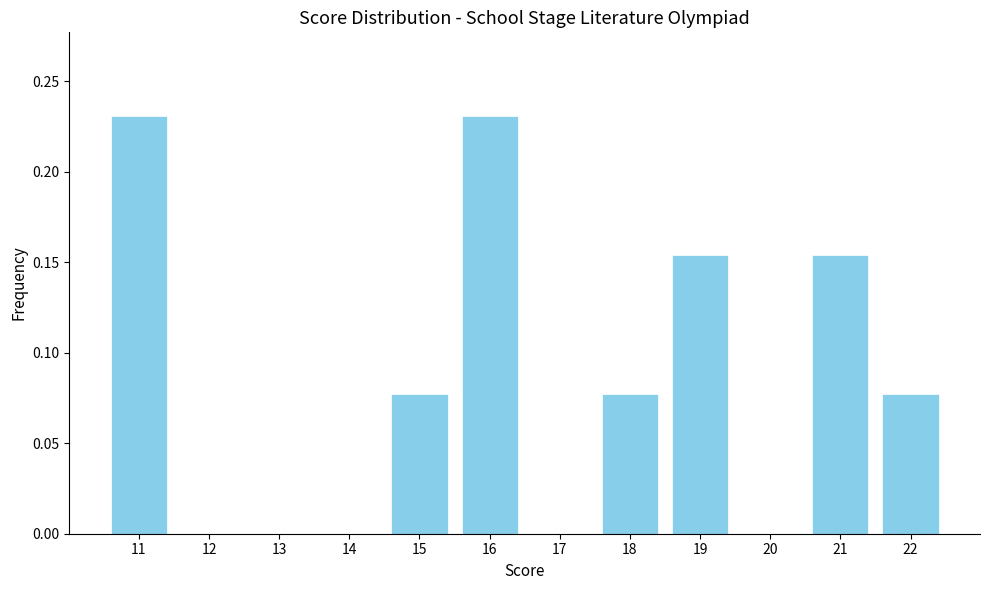

The value at 20 is 0.0. True or false?

True